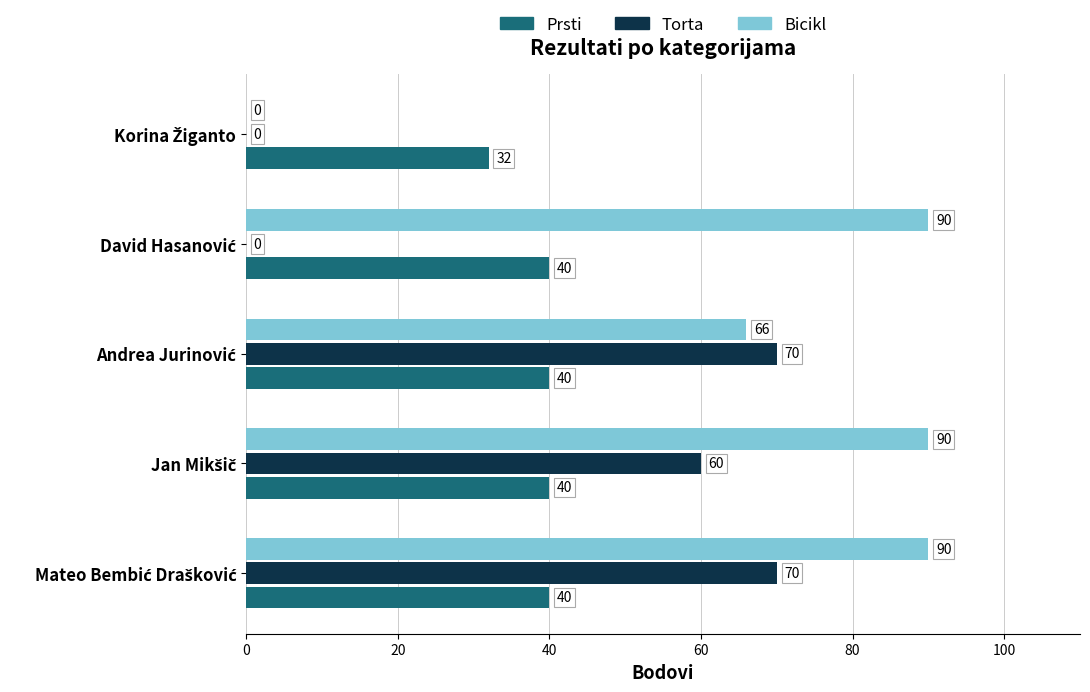

What is the maximum value for Bicikl?

90